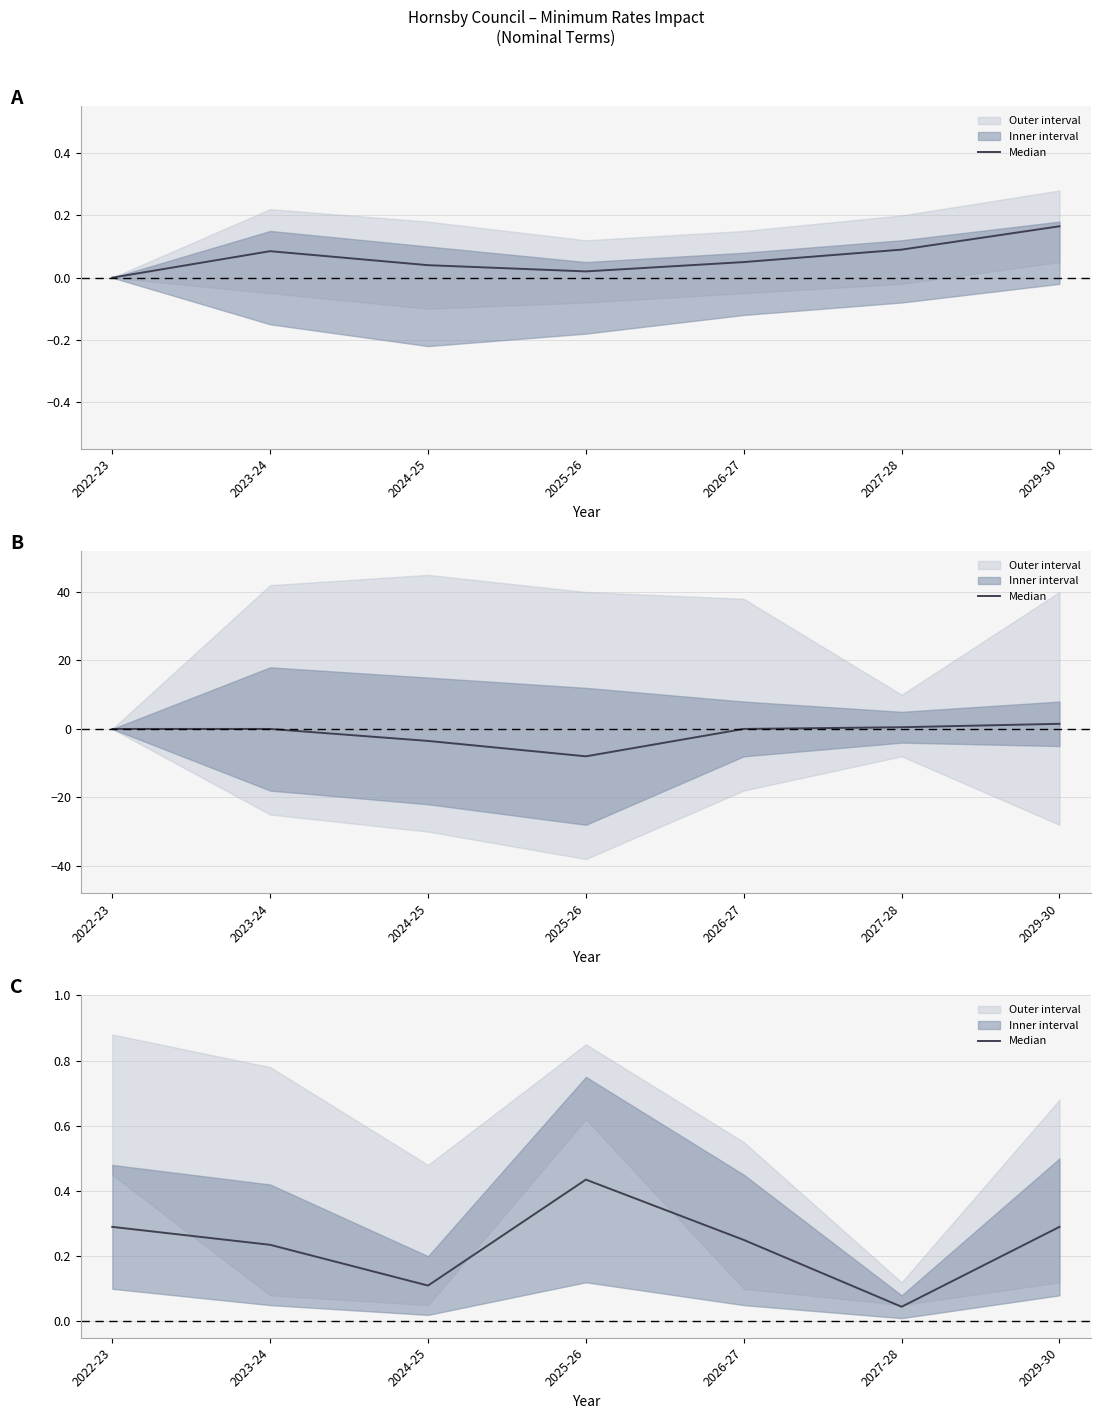

What is the difference between the values at 2026-27 and 2024-25?

0.1